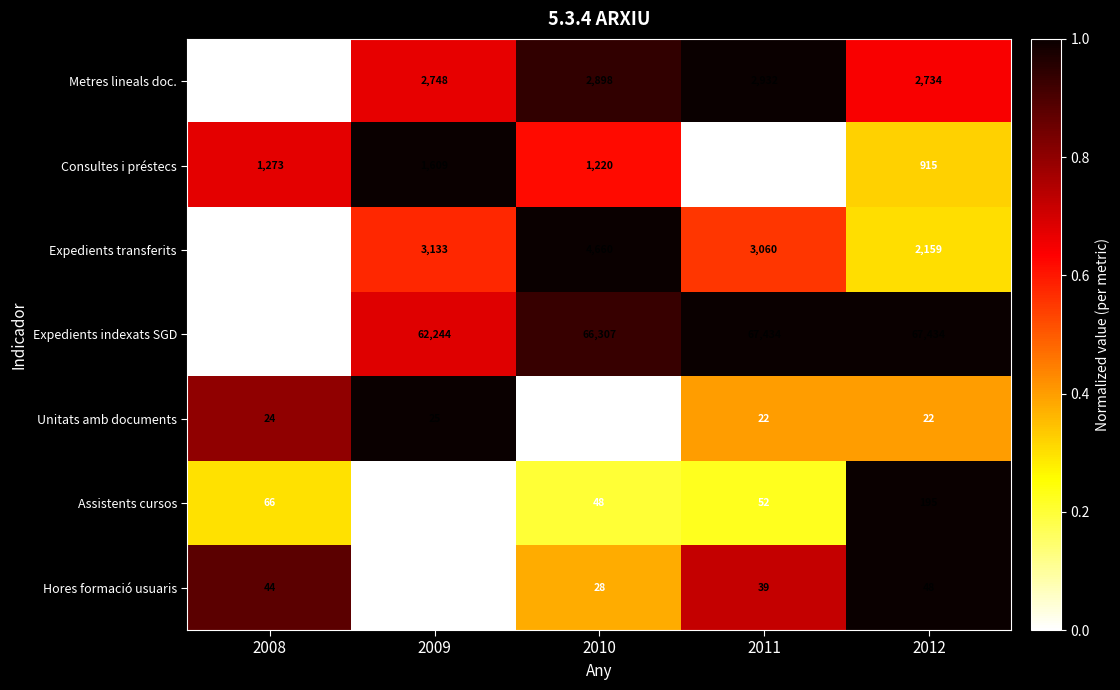

What is the spread (max minus min) of values at 2011?

67412